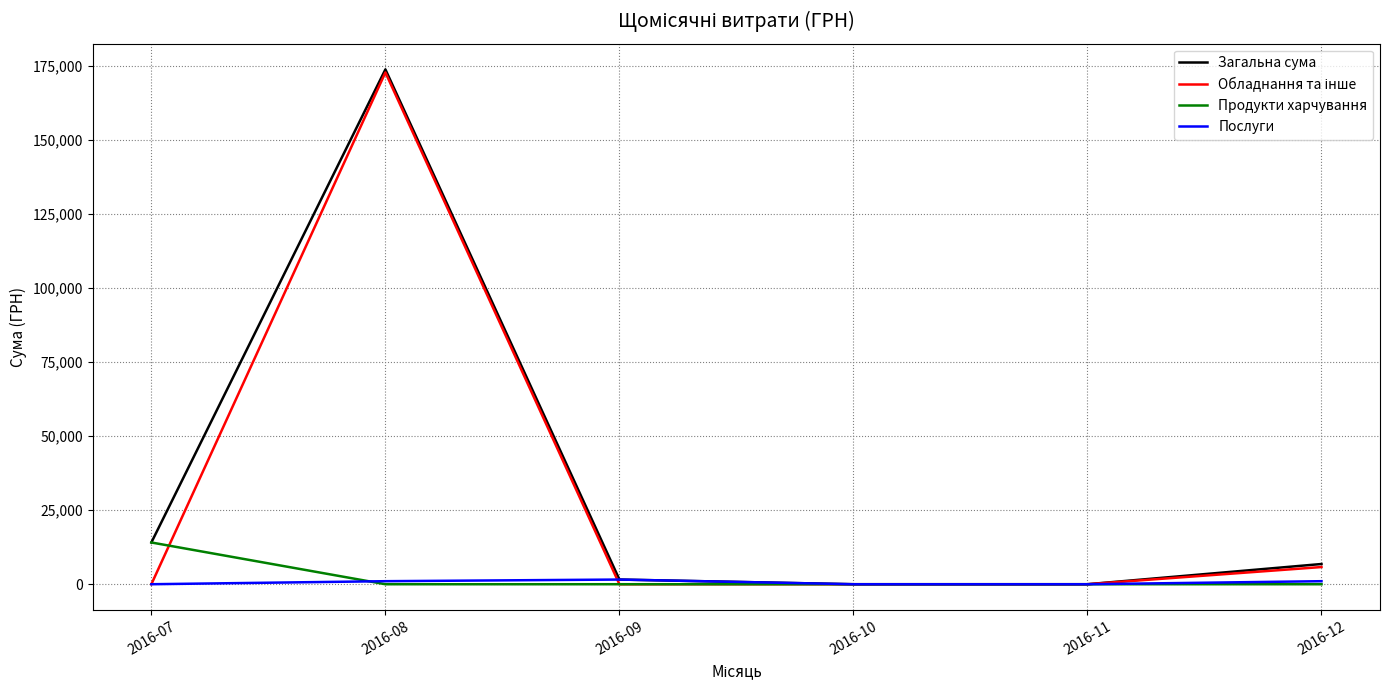

Which series has the largest total across all categories?

Загальна сума